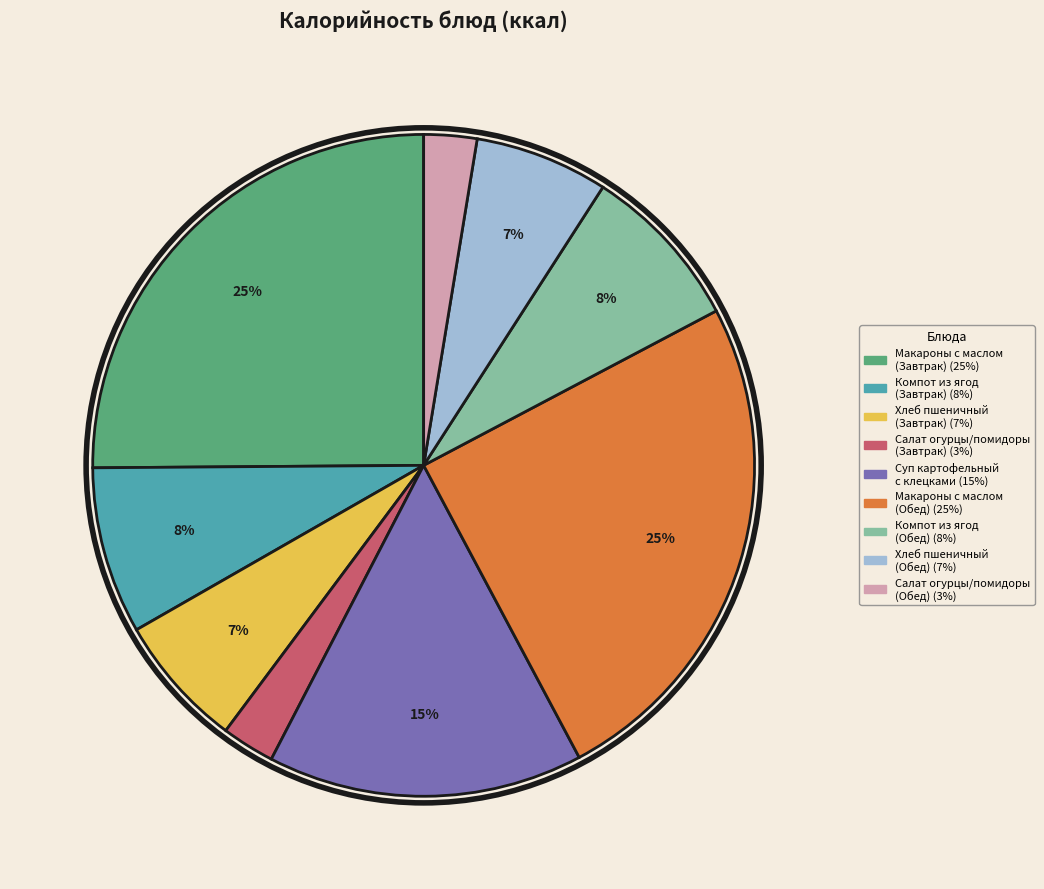

Does any single category account for the majority?

No